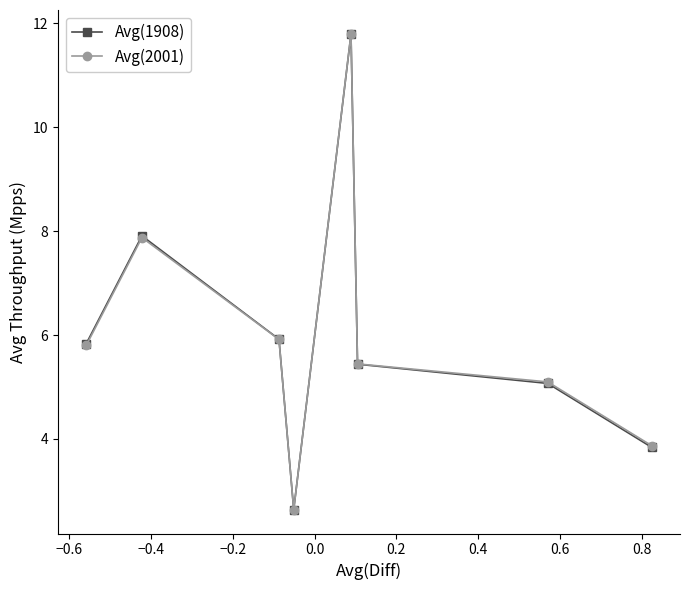

Which series has the largest range (max minus min)?

Avg(2001)